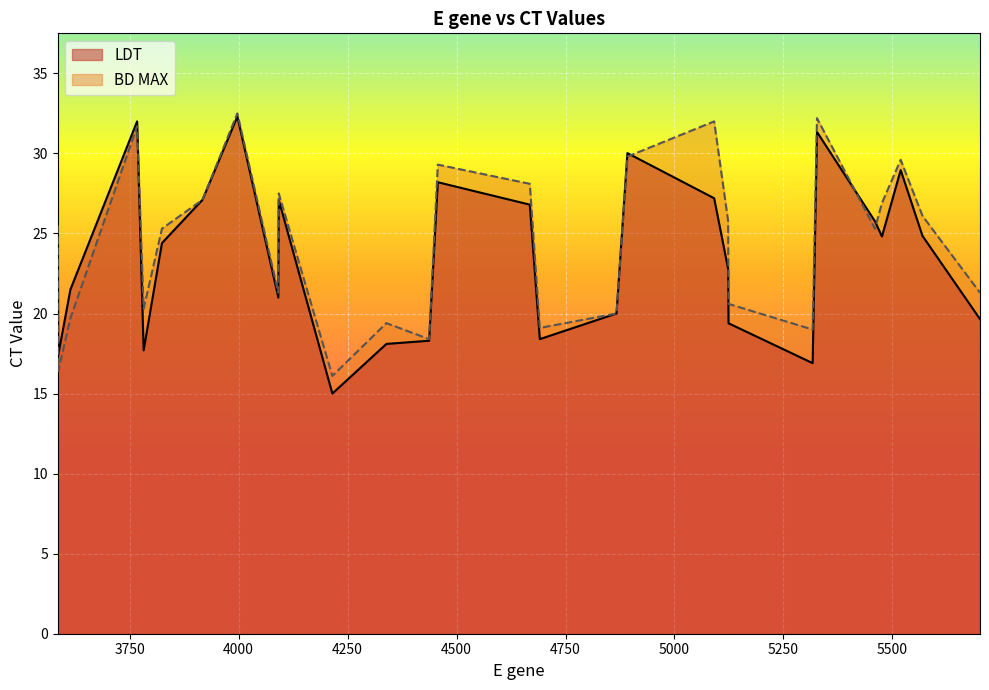

Which series has the largest range (max minus min)?

LDT